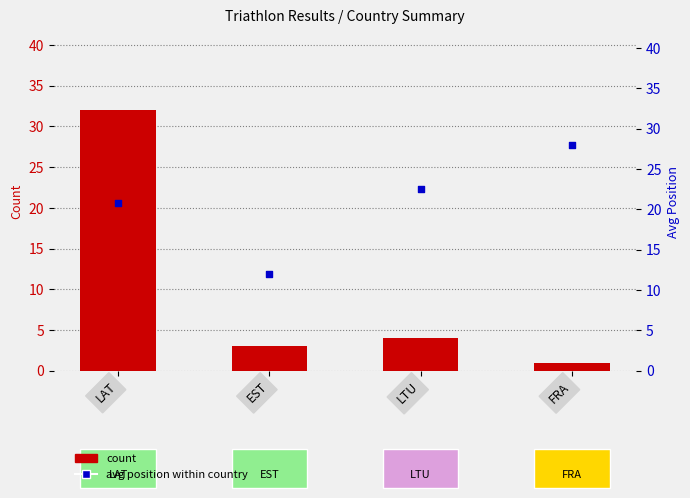

Which series contains the highest Y value?

count